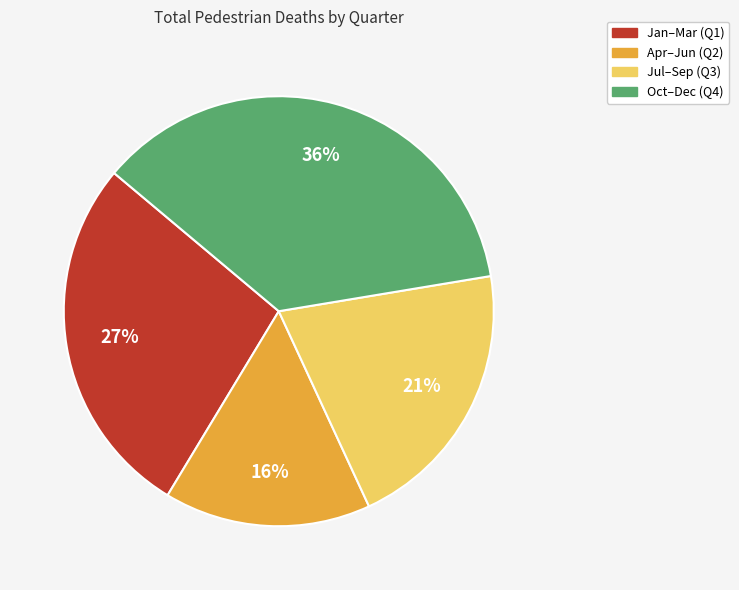

To the nearest percent, what is the average slice percentage?

25%